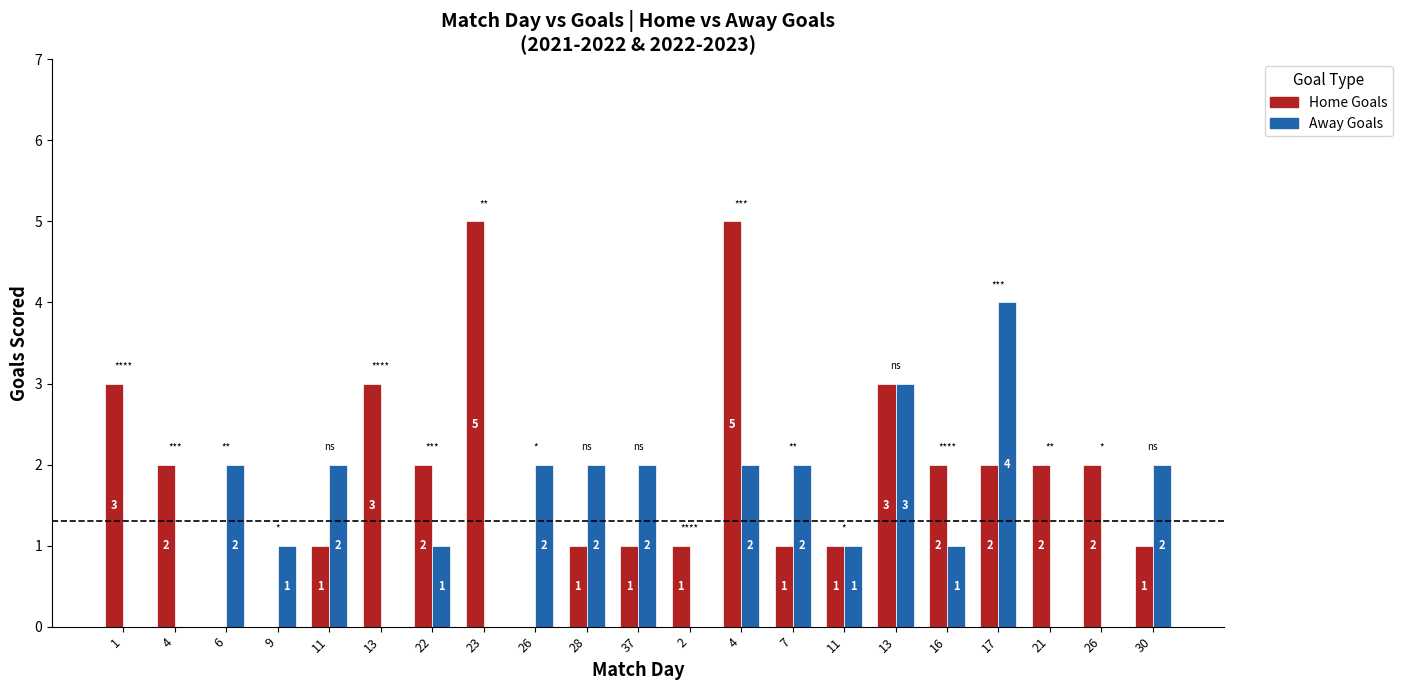

Are the bars grouped side by side (vs. stacked)?

Yes